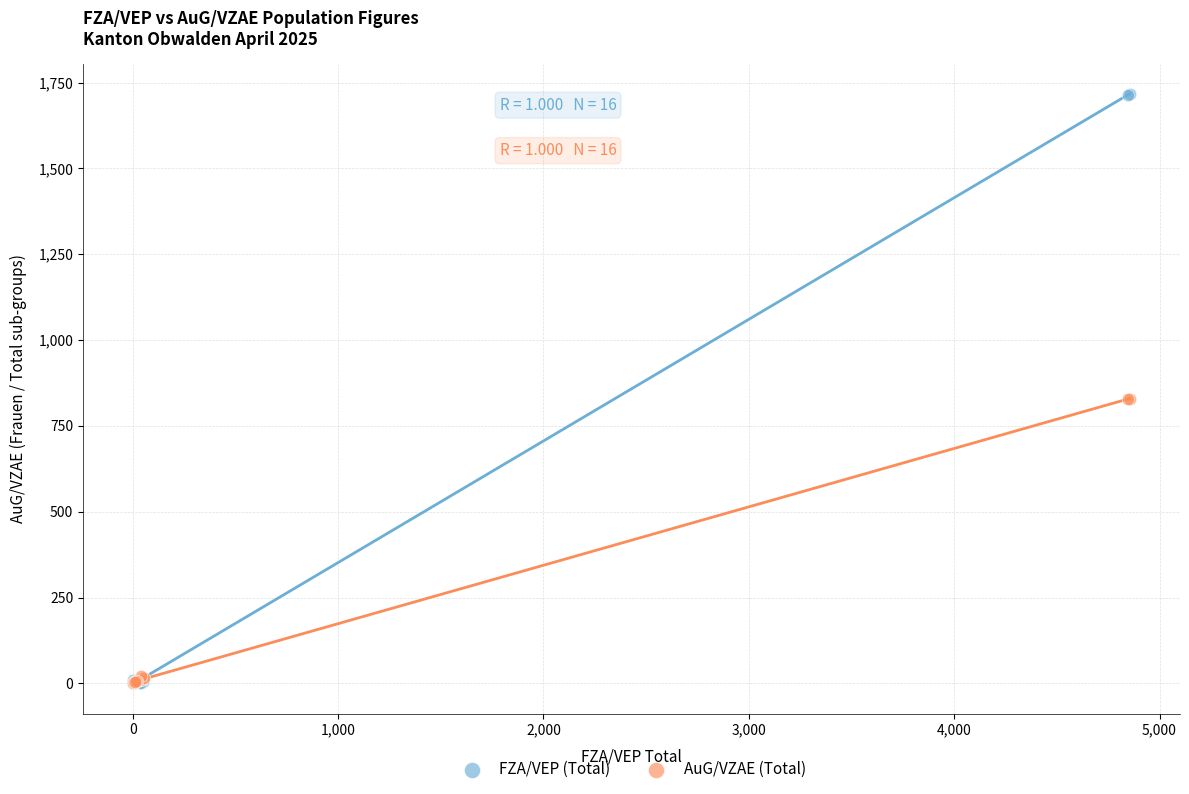

Which series has the widest spread of Y values?

FZA/VEP (Total)